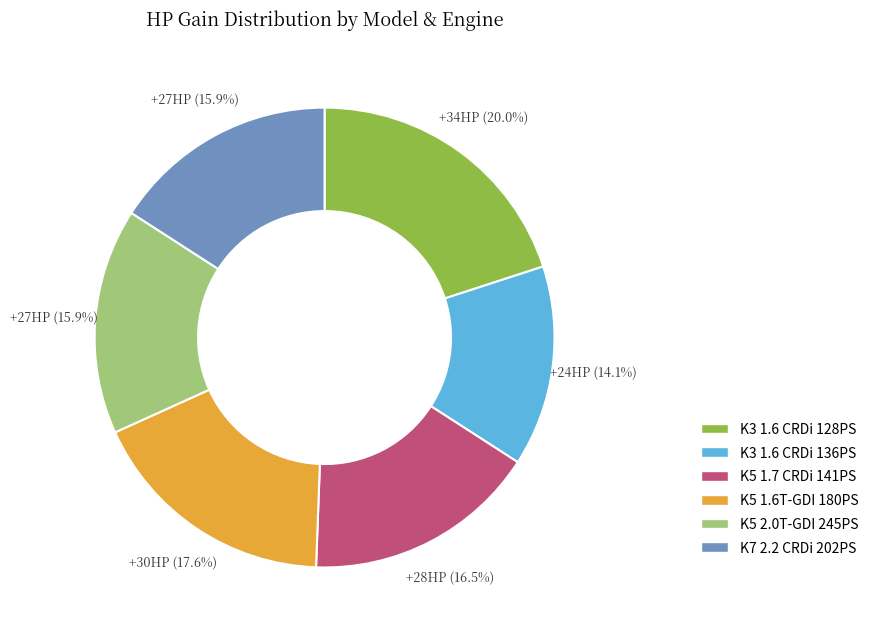

What percentage is NOT represented by K5 1.7 CRDi 141PS?

83.5%